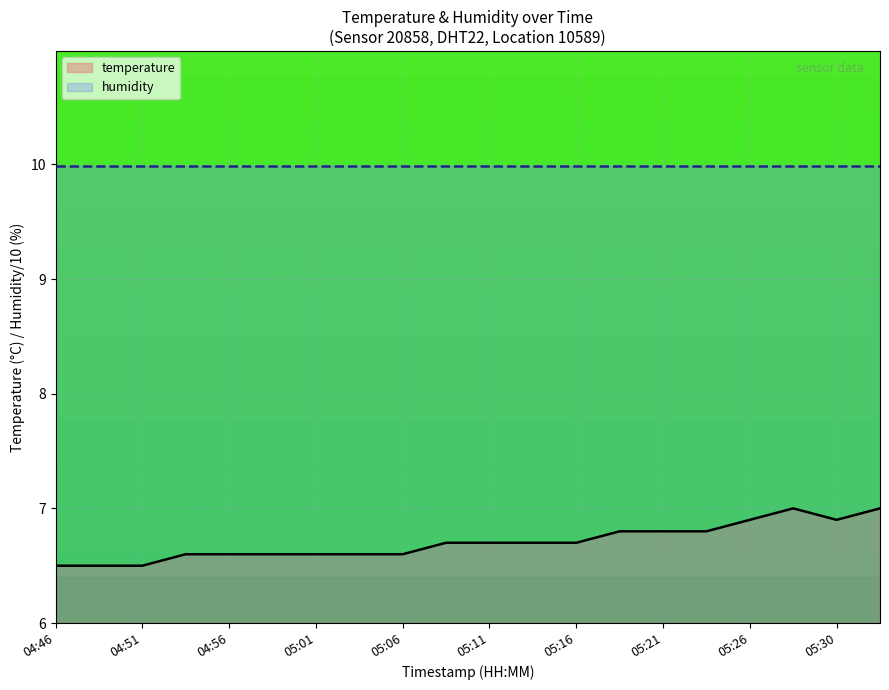

What is the minimum value shown in the chart?

6.5